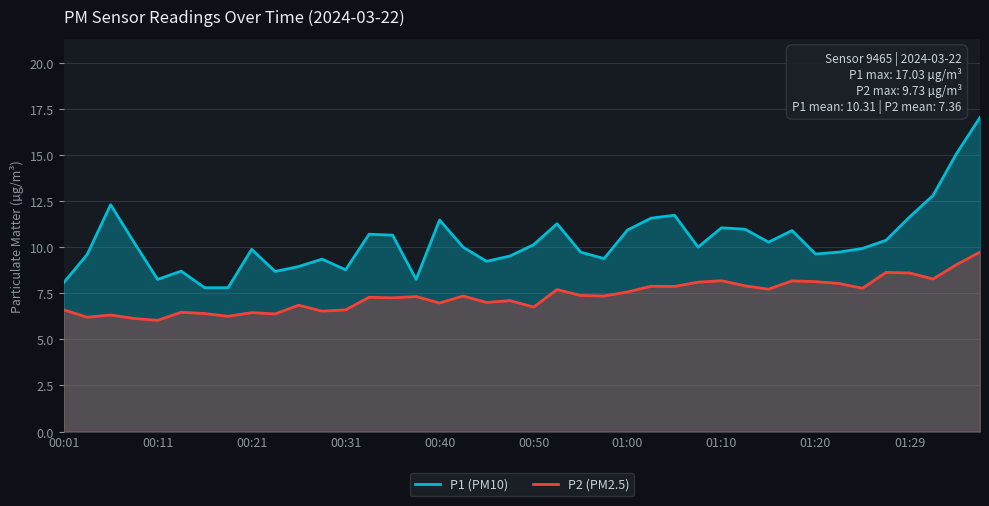

True or false: P1 (PM10) and P2 (PM2.5) intersect in this chart.

False